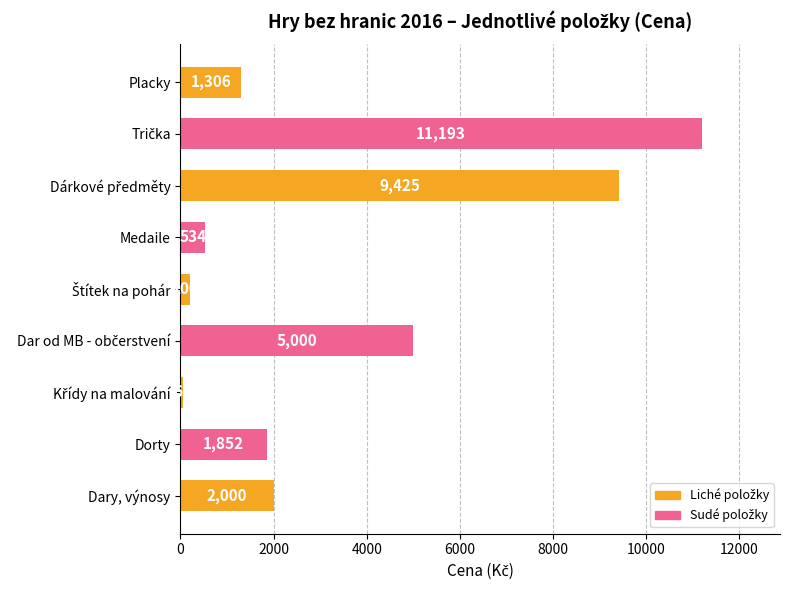

What is the approximate value at Dary, výnosy, to the nearest 10?

2000